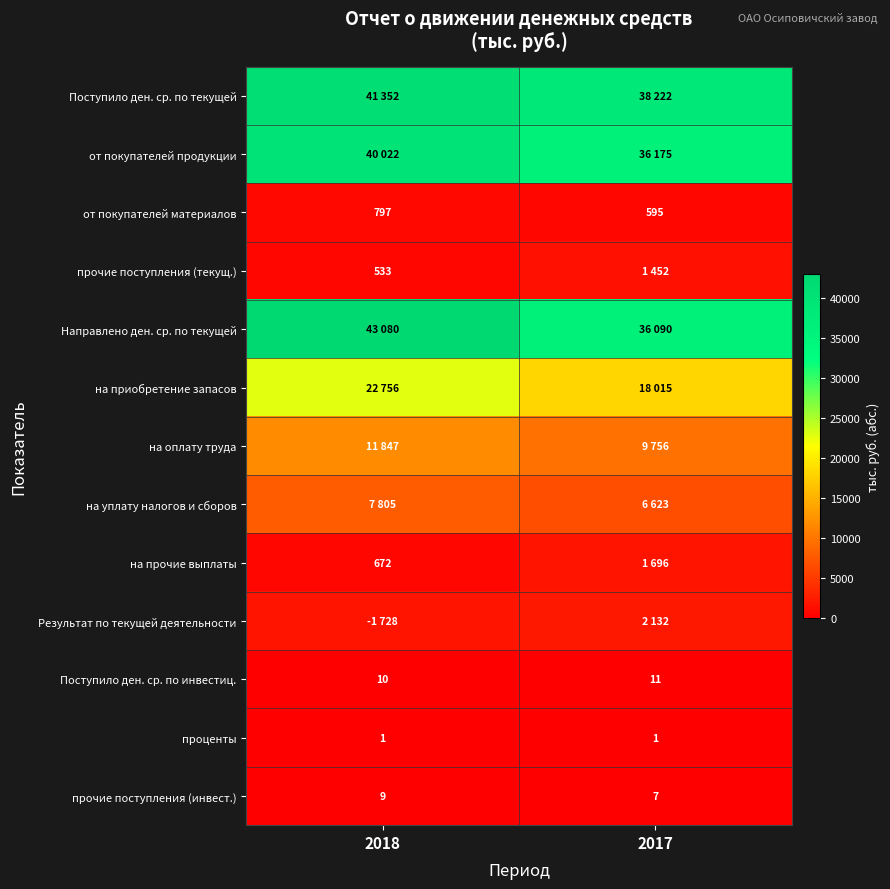

What is the average value of the прочие поступления (инвест.) series?

8